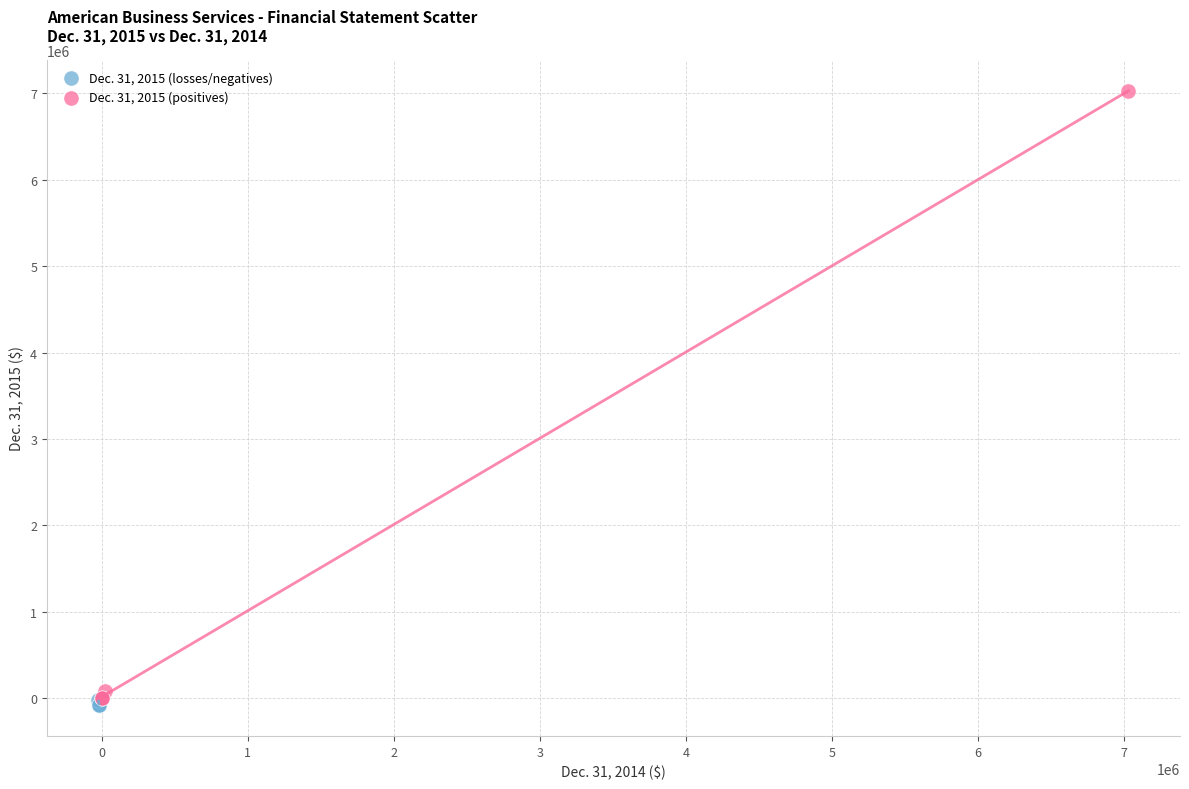

Which series has the widest spread of Y values?

Dec. 31, 2015 (positives)